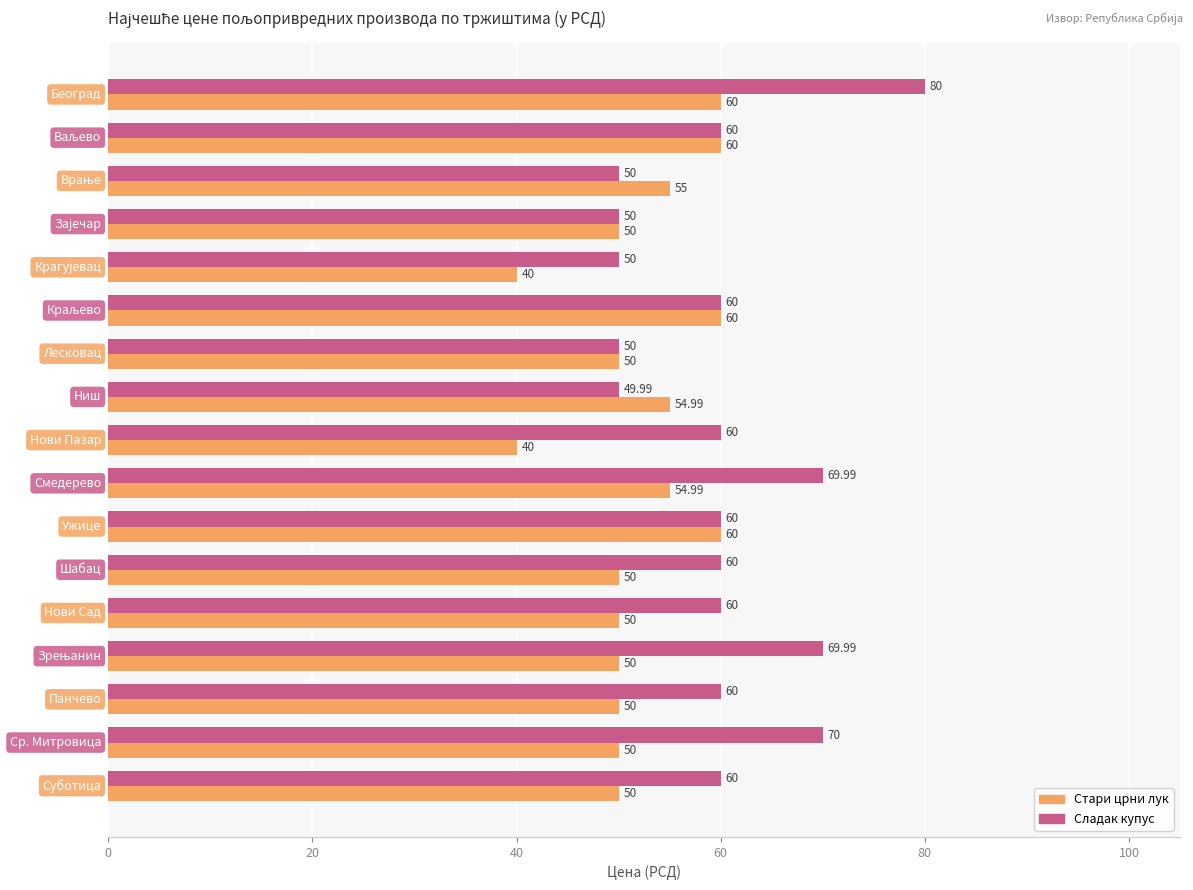

Rank the series by their average value, from lowest to highest.

Стари црни лук, Сладак купус